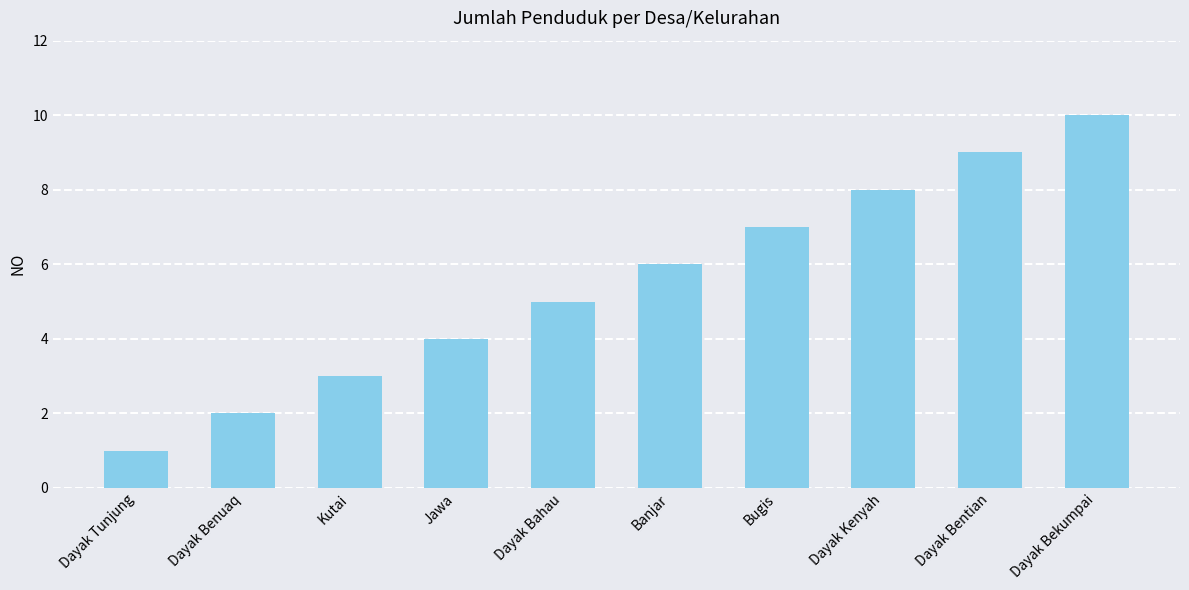

Between Dayak Benuaq and Banjar, which is larger?

Banjar